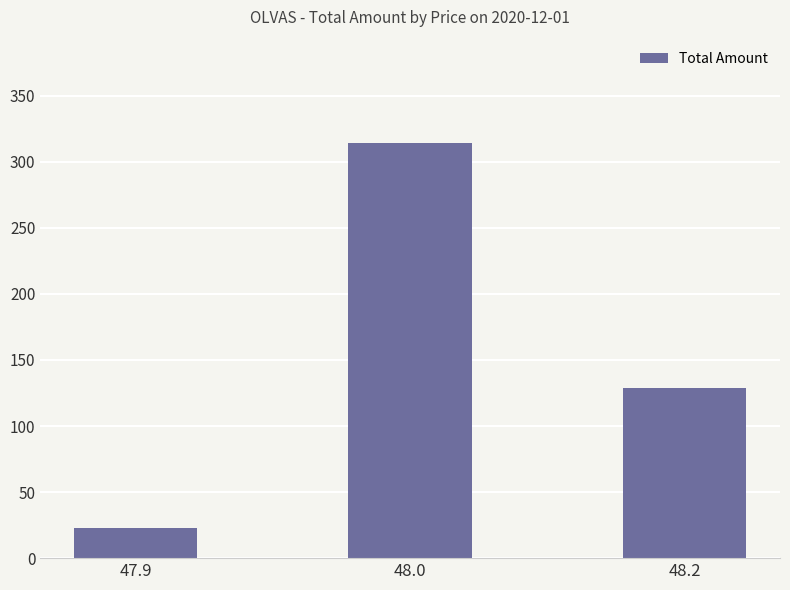

Reading right to left, transcribe all the data shown in this chart.

129	314	23